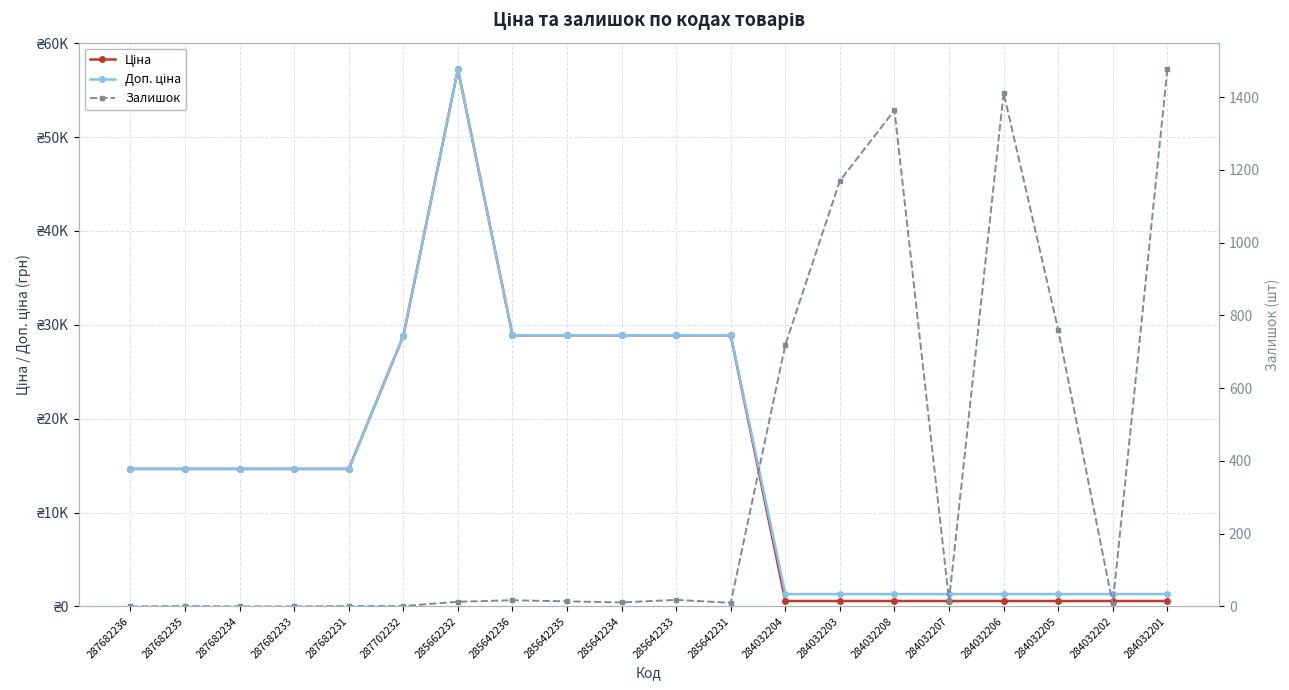

Which has a higher value, 287682235 or 284032201?

287682235